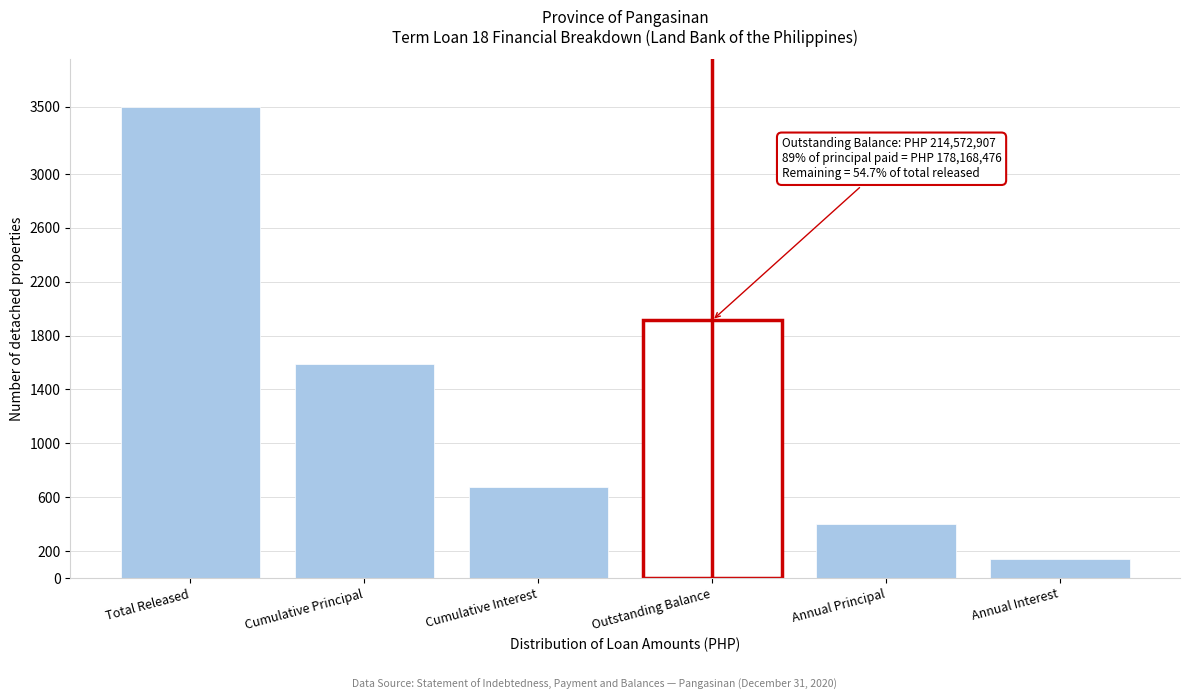

Reading right to left, list all the values displayed in this chart.

141.0	402.6	1912.2	677.9	1587.8	3500.0